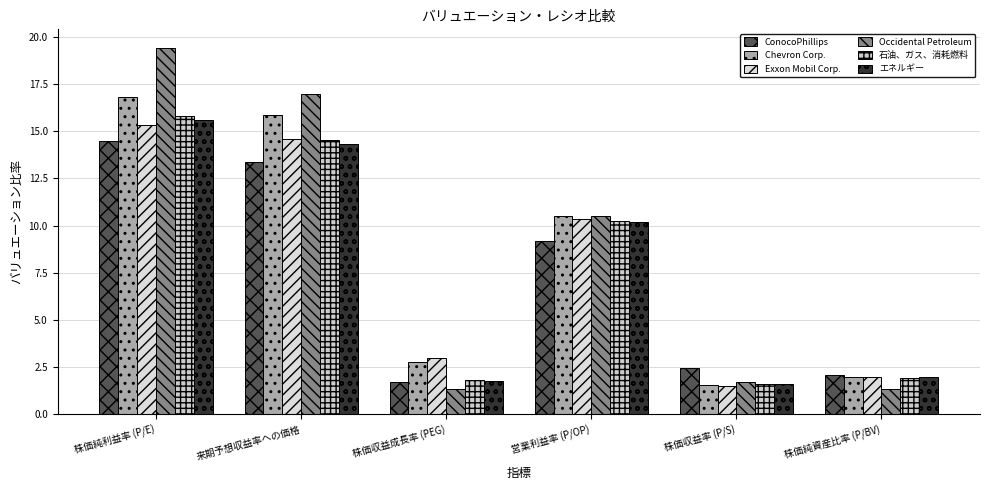

What is the label of the 1st bar from the left?

株価純利益率 (P/E)